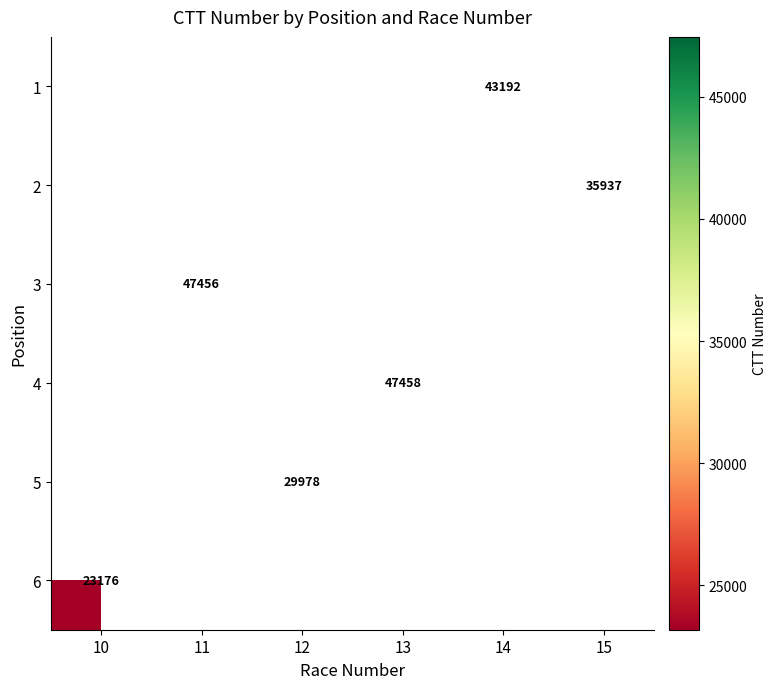

The 6 series shows 23176 at 10. True or false?

True